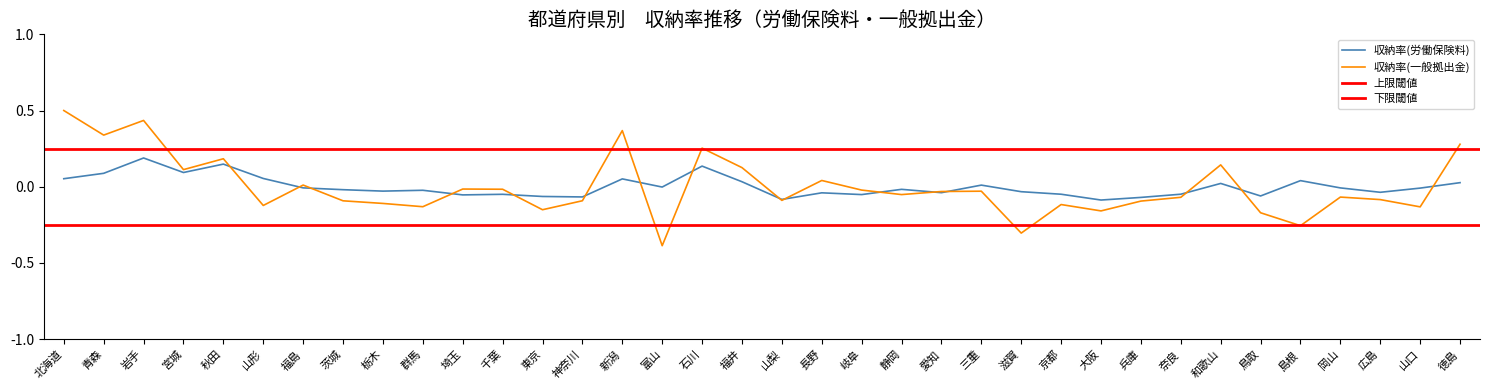

How many interior local valleys does the 収納率(労働保険料) series have?

11